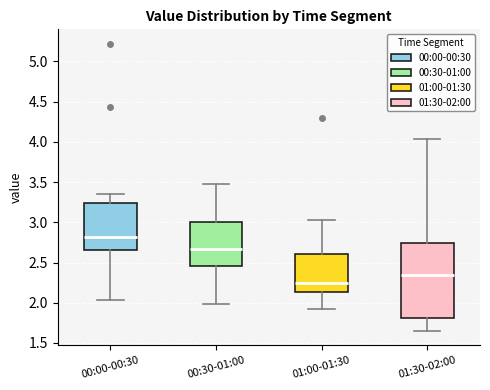

Which box is the tallest, from its lower edge to its upper edge?

01:30-02:00